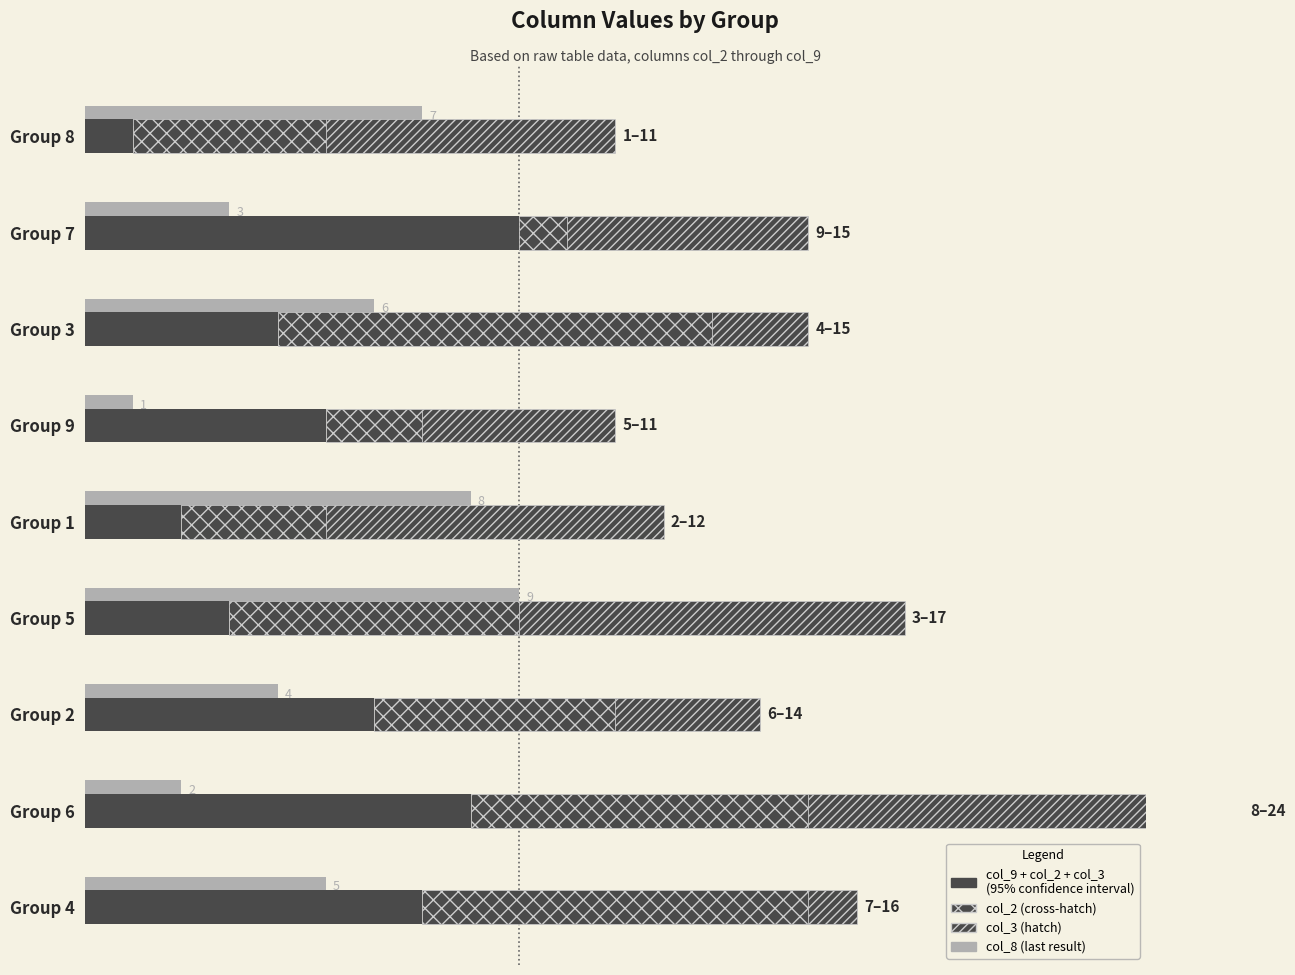

Reading left to right, list all the values displayed in this chart.

col_8 (last result): 7	3	6	1	8	9	4	2	5
col_9 (low): 1	9	4	5	2	3	6	8	7
col_2 (cross-hatch): 4	1	9	2	3	6	5	7	8
col_3 (hatch): 6	5	2	4	7	8	3	9	1